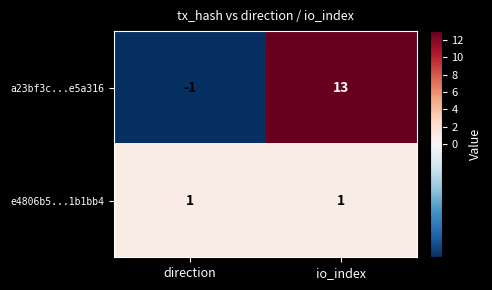

Reading left to right, transcribe all the data shown in this chart.

a23bf3c...e5a316: -1	13
e4806b5...1b1bb4: 1	1